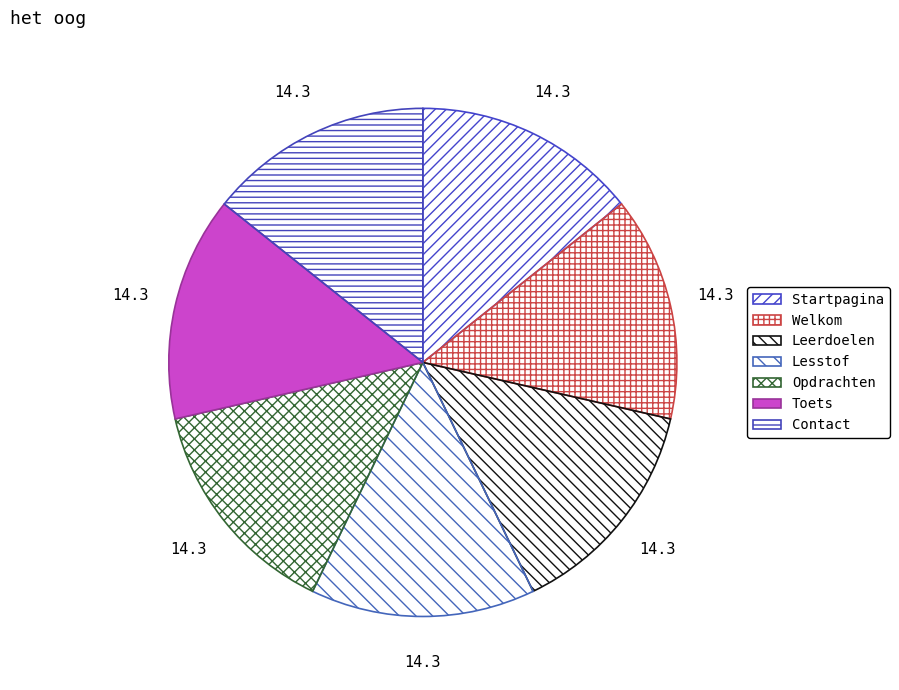

How many segments does this pie chart have?

7